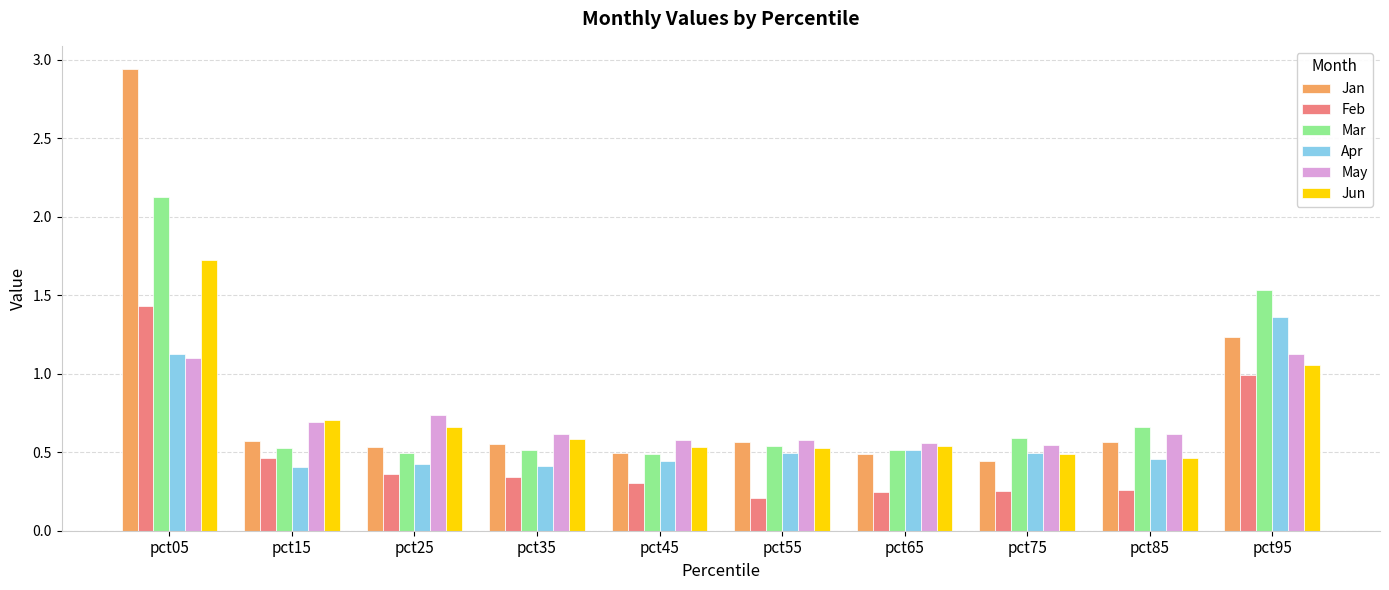

Is it true that May equals 0.8 at pct65?

False